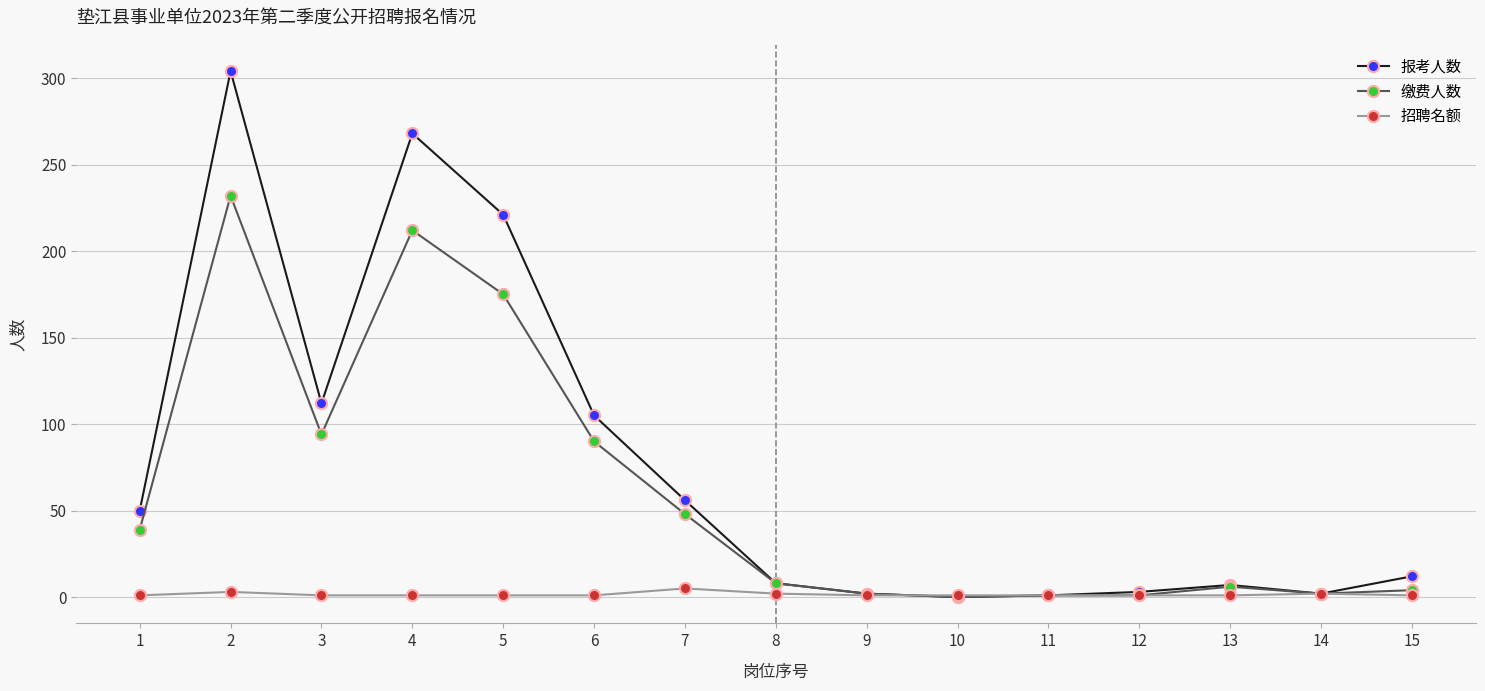

True or false: 缴费人数 has more than 1 interior local peaks.

True